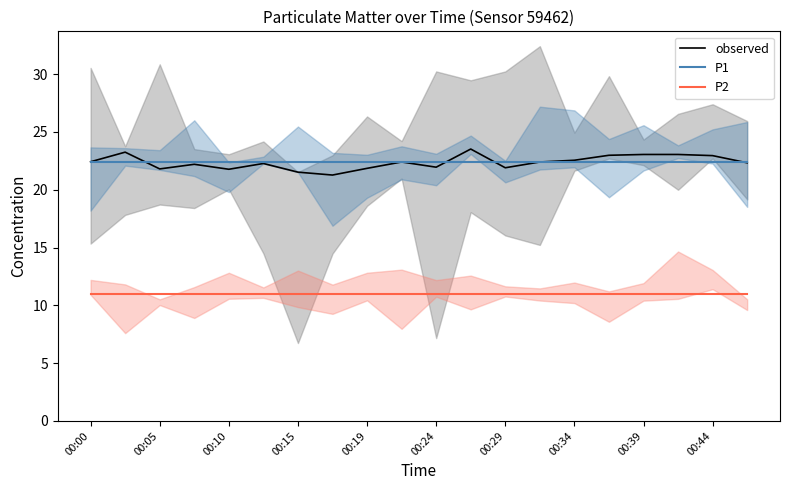

True or false: P2 and P1 intersect in this chart.

False